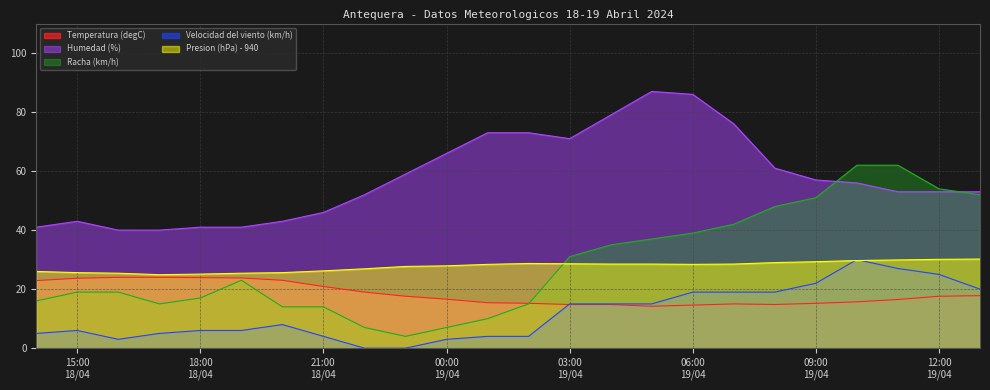

What is the maximum value shown in the chart?

87.0